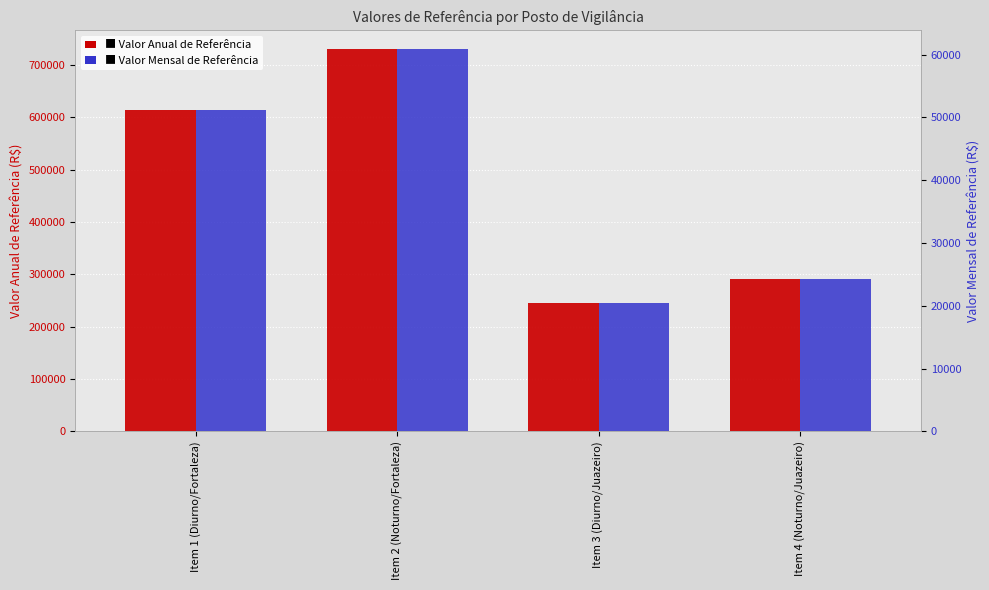

What is the lowest value of the Valor Mensal de Referência series?

20472.3